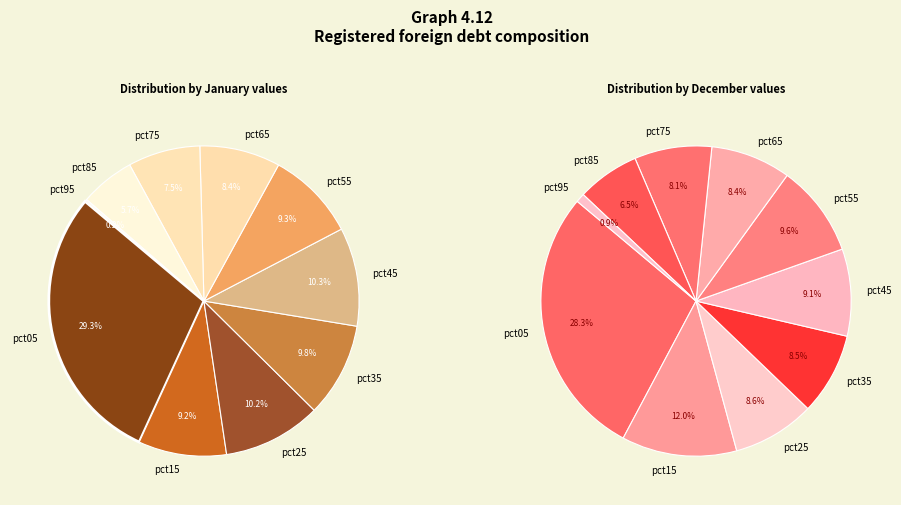

Combined, do 6 and 2 account for over 50%?

No